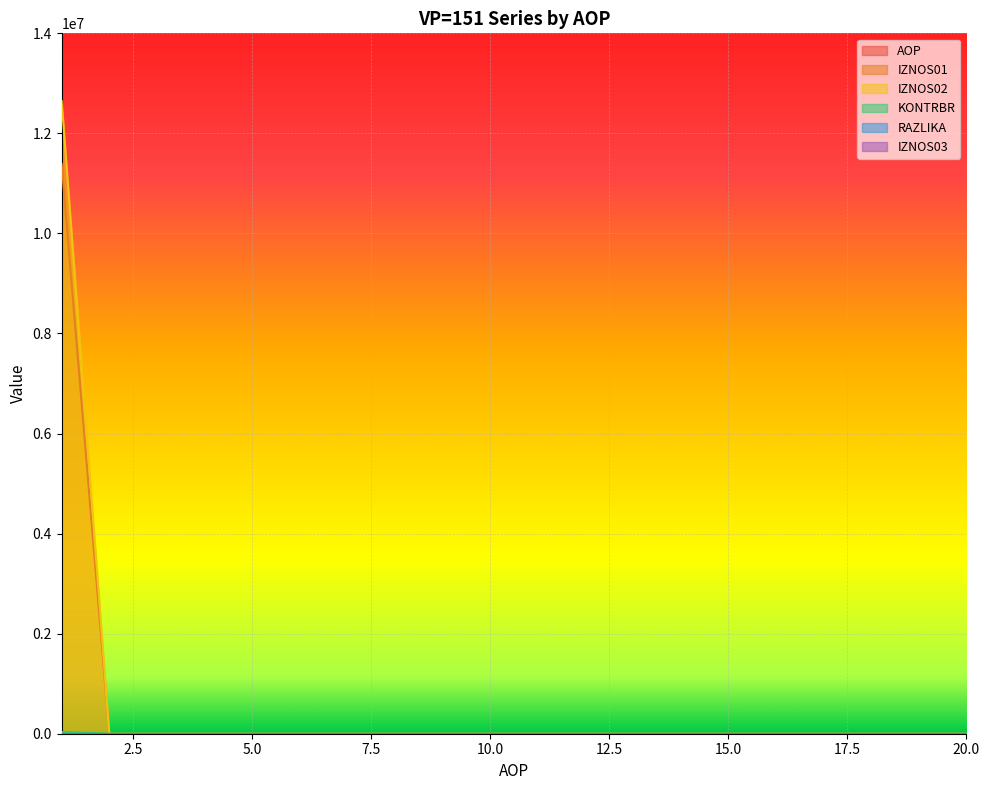

How many lines are shown in the chart?

6